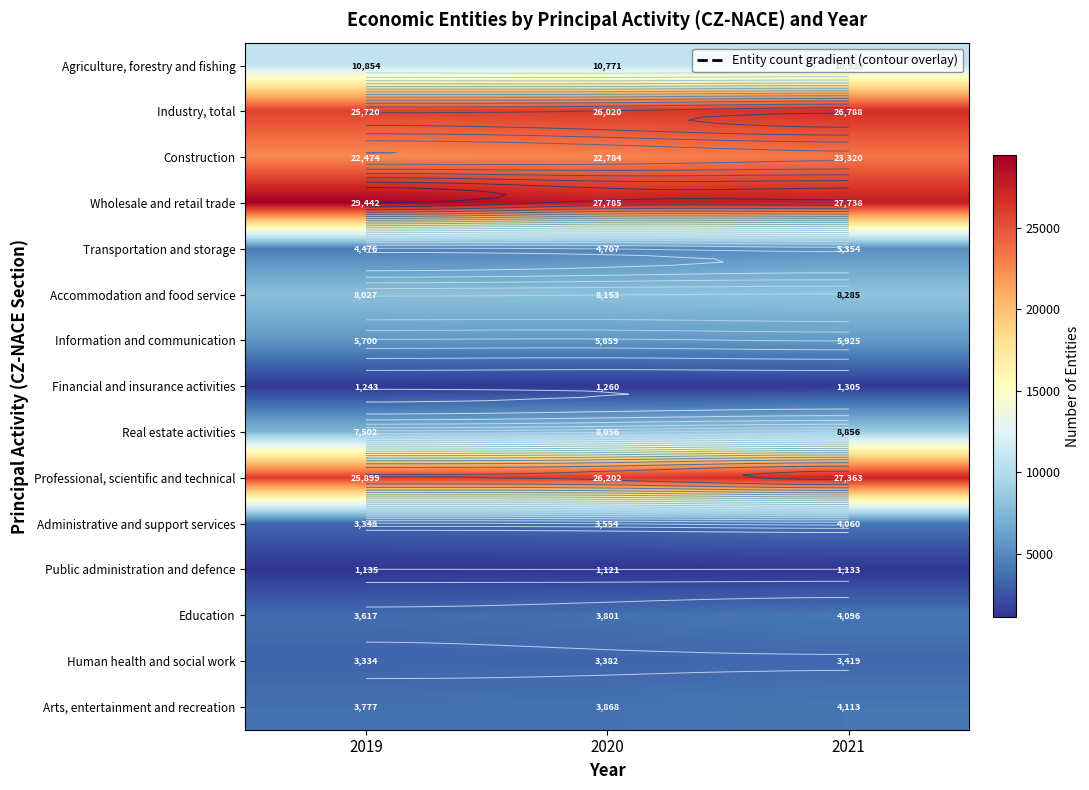

Is the value of Industry, total at 2019 greater than the value of Construction at 2020?

Yes